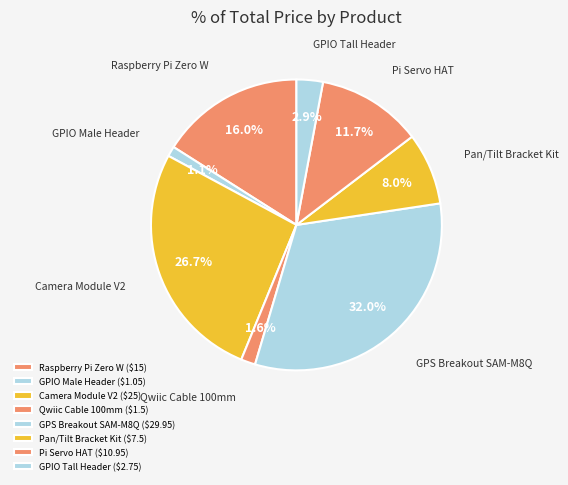

To the nearest percent, what portion does Qwiic Cable 100mm represent?

2%